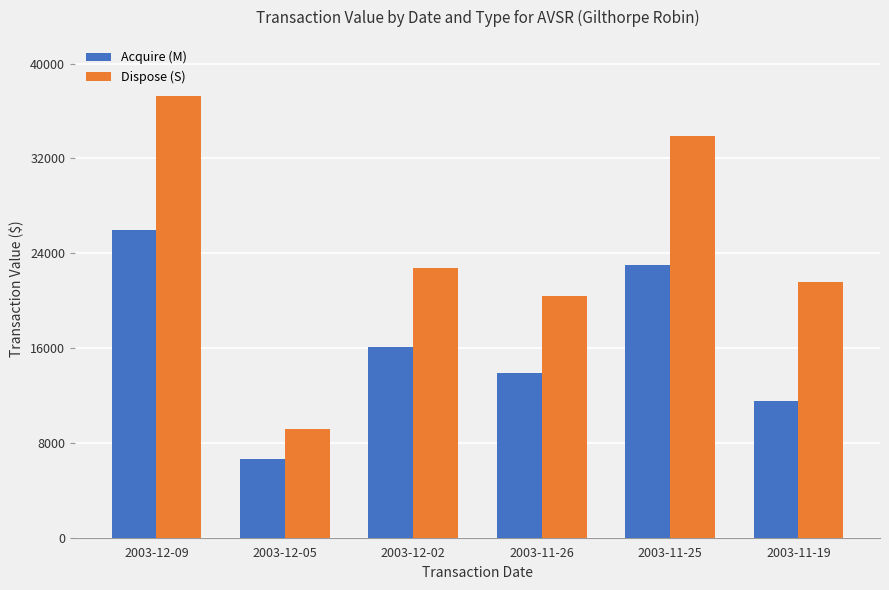

How many data points in Acquire (M) are less than 16100?

3